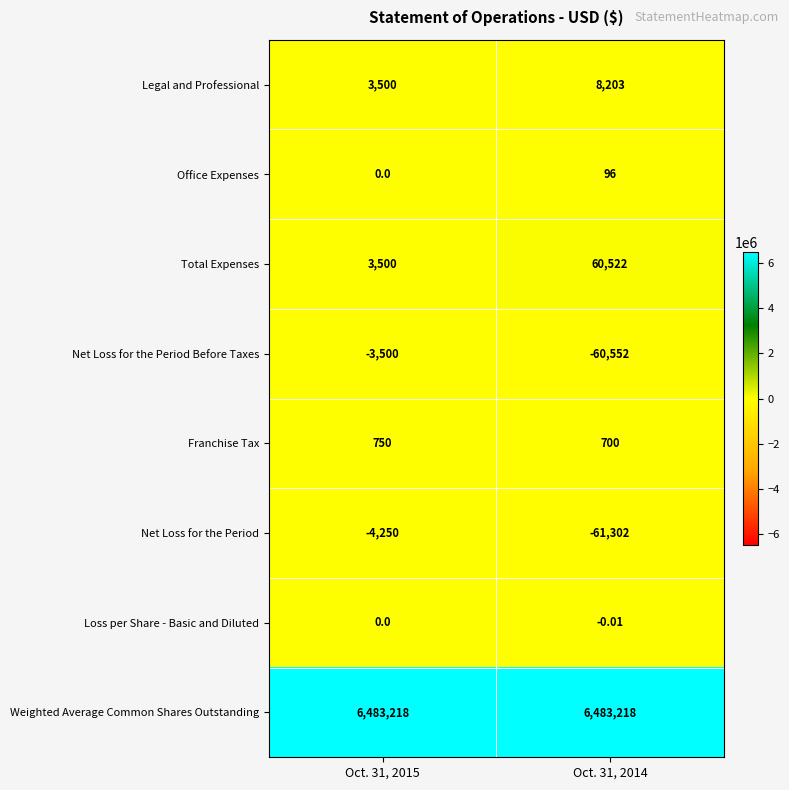

At Oct. 31, 2014, list the series in order from smallest to largest.

Net Loss for the Period, Net Loss for the Period Before Taxes, Loss per Share - Basic and Diluted, Office Expenses, Franchise Tax, Legal and Professional, Total Expenses, Weighted Average Common Shares Outstanding